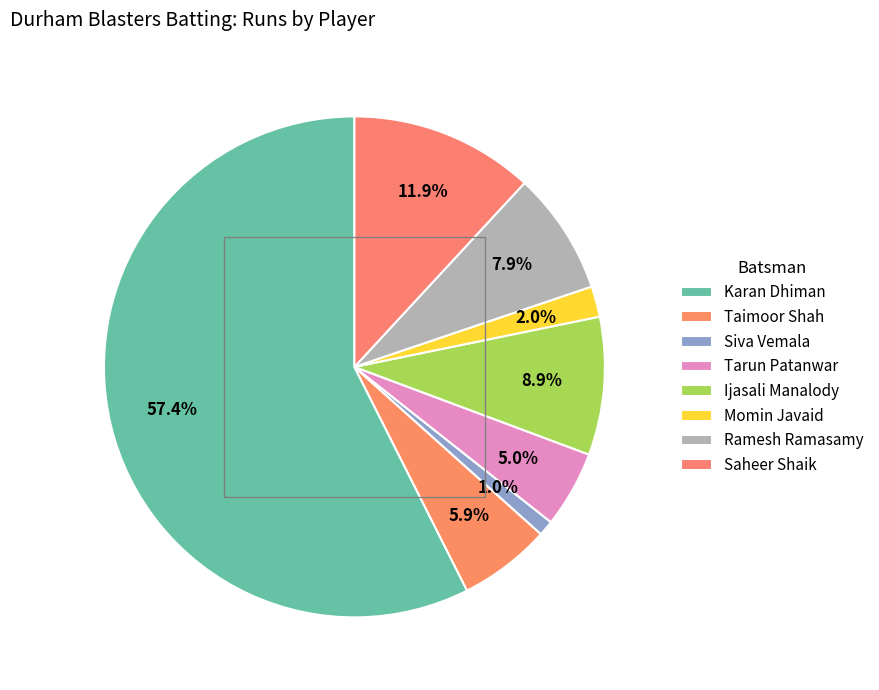

The Ramesh Ramasamy slice represents 20% of the pie. True or false?

False